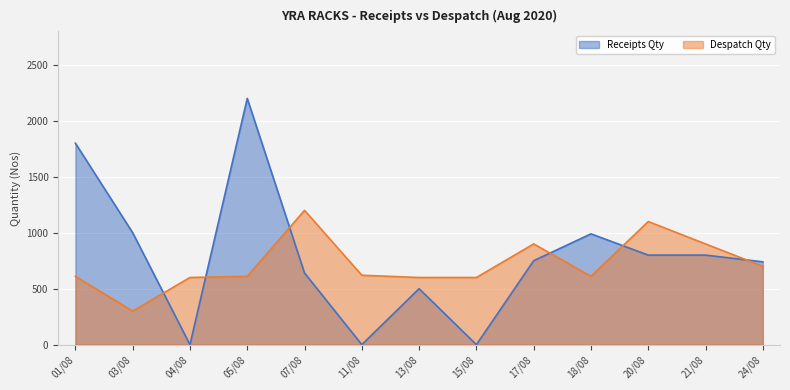

How many values in Receipts Qty are above zero?

10